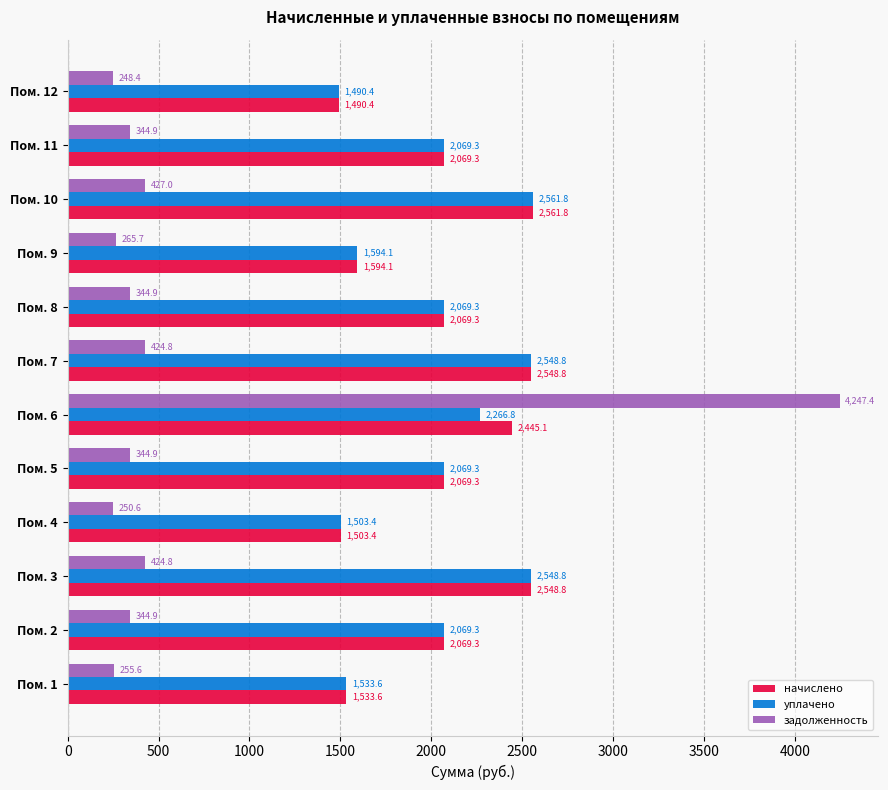

What is the approximate value of задолженность at Пом. 5?

344.9